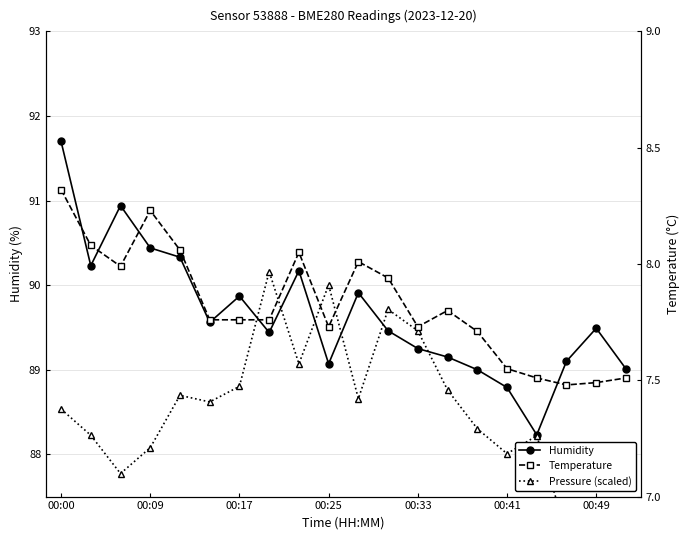

How many values in the Pressure (scaled) series exceed 88?

16